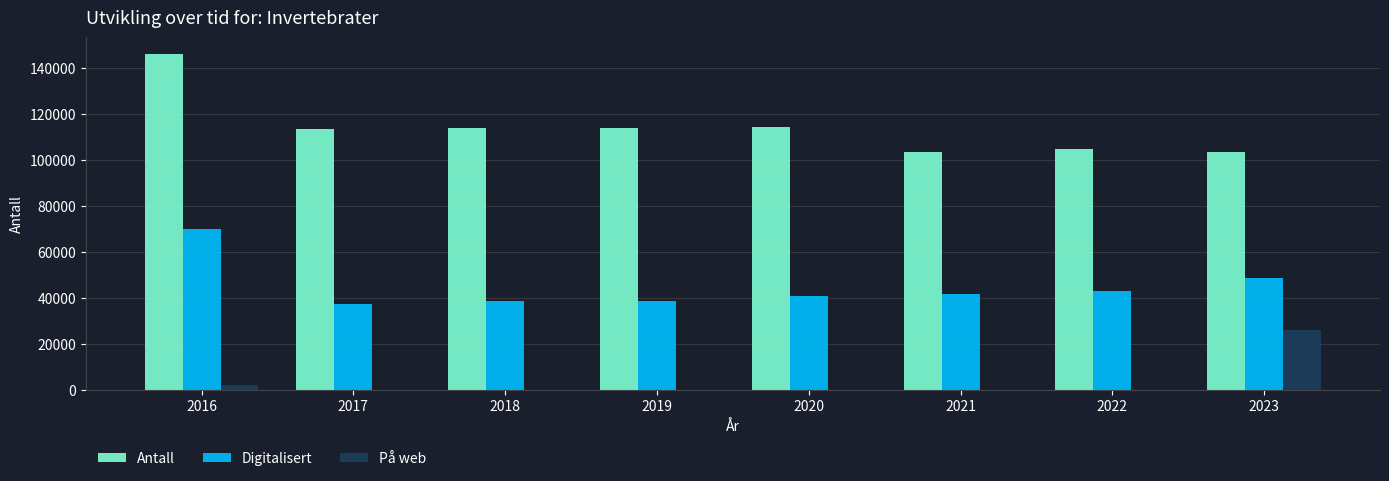

How many series are shown in this chart?

3